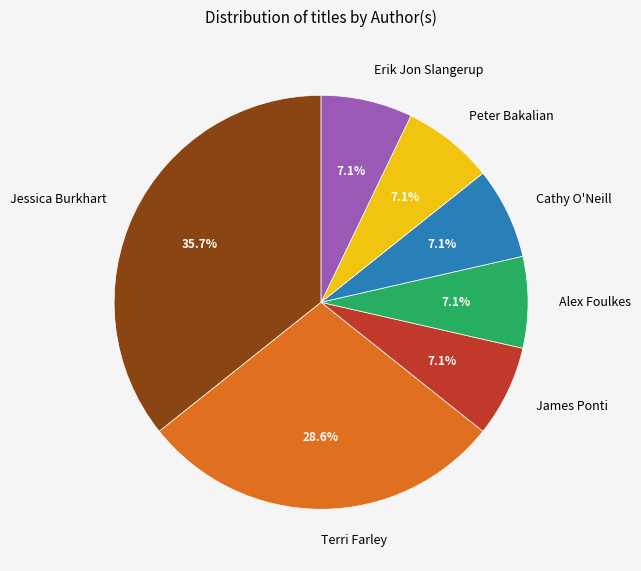

Which slice is the largest?

Jessica Burkhart